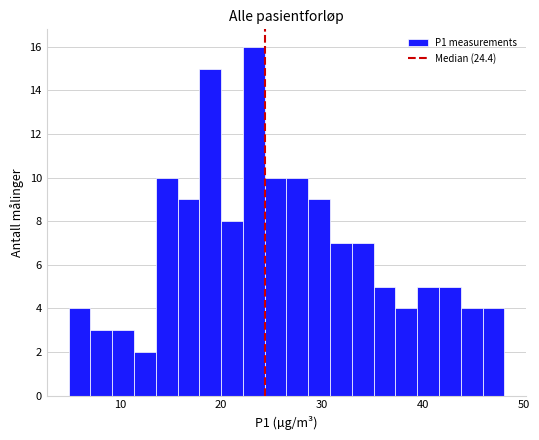

Around what value on the x-axis is the tallest bar? Give the approximate position of its centre, as read against the axis.

23